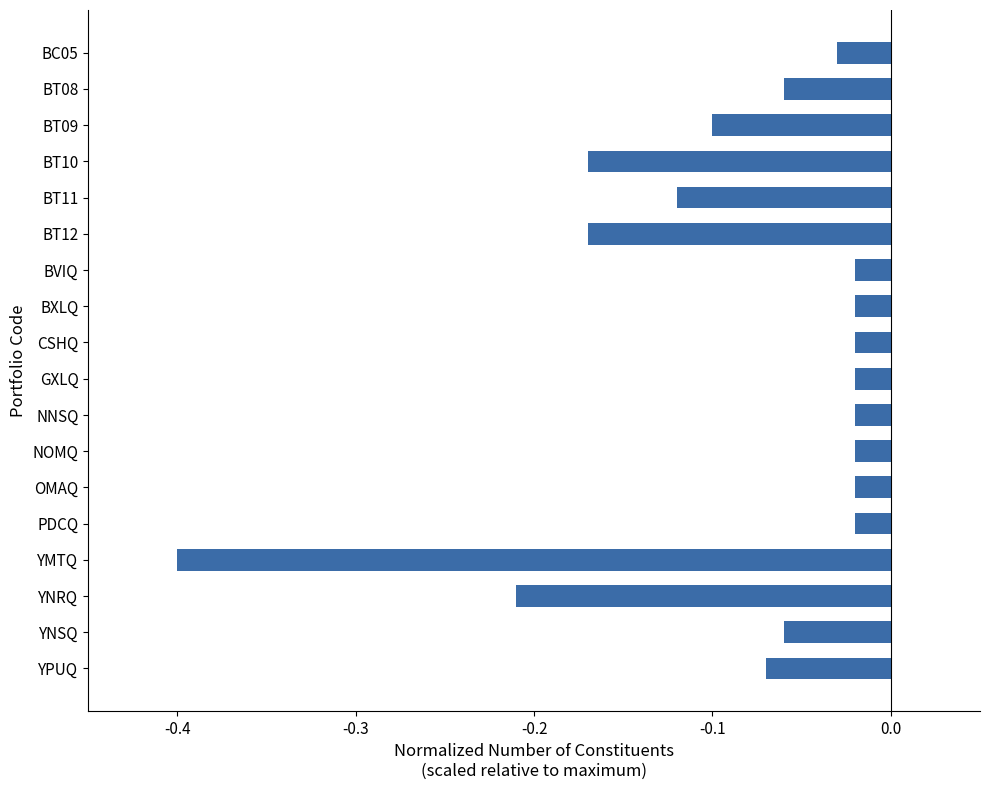

What is the difference between the second highest and minimum values?

0.4